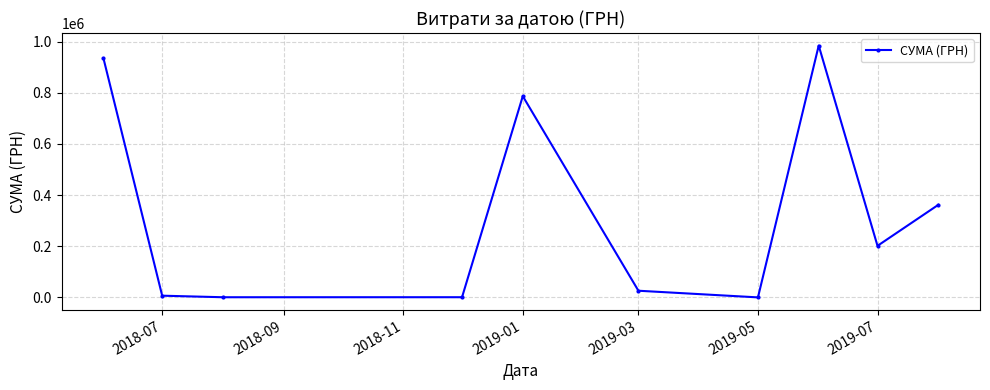

What is the difference between the maximum and minimum values?

984504.1